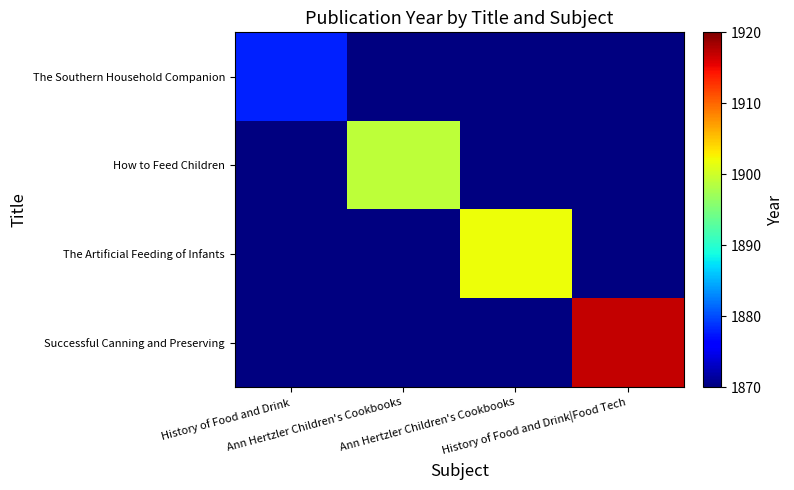

Which category has the lowest value across all series?

History of Food and Drink